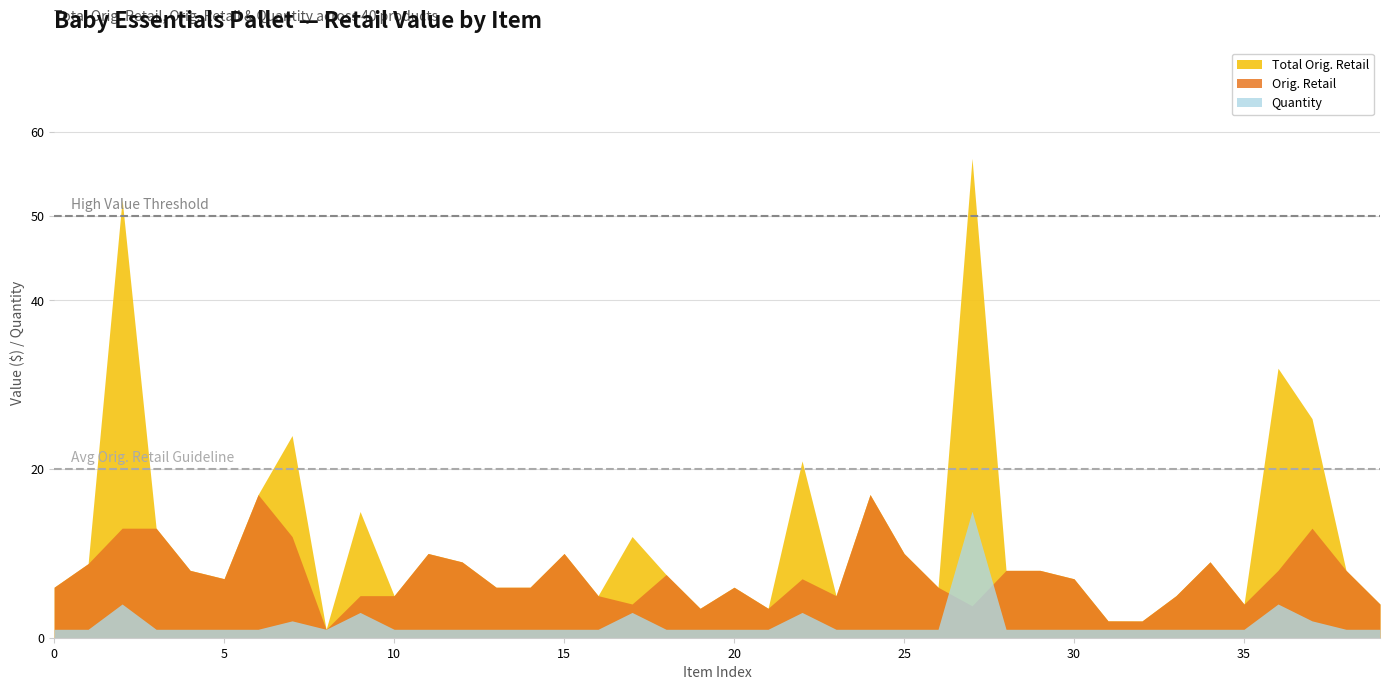

What is the highest value of the Total Orig. Retail series?

56.9